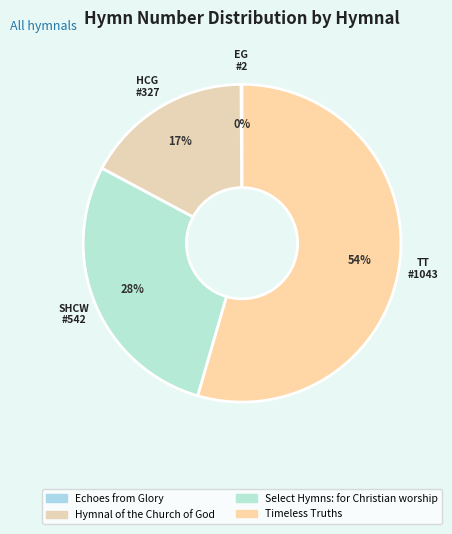

Which slice is the largest?

Timeless Truths